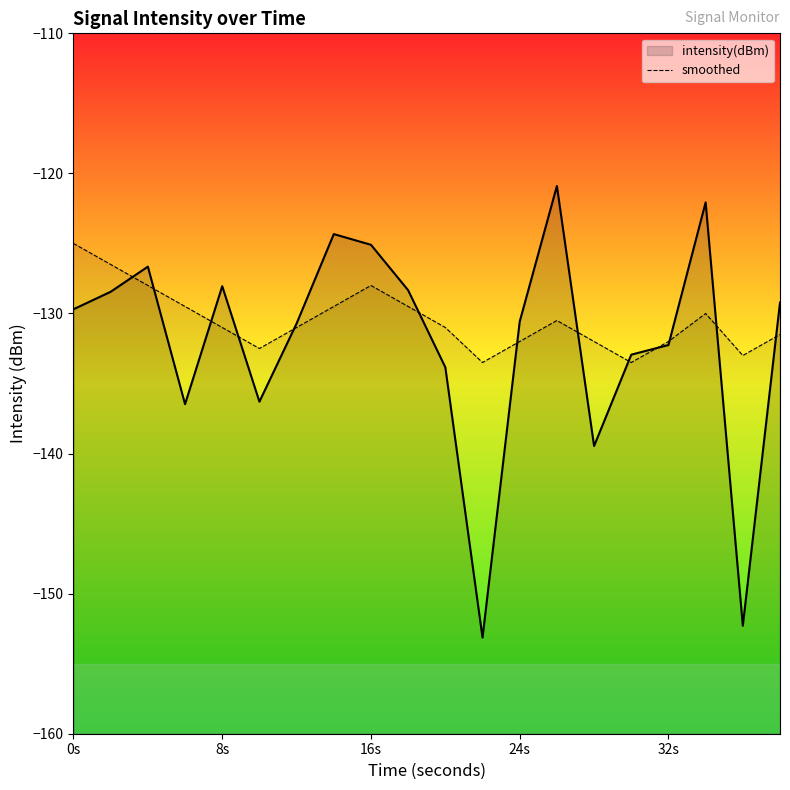

How many interior local peaks (higher than both neighbors) does the data have?

3